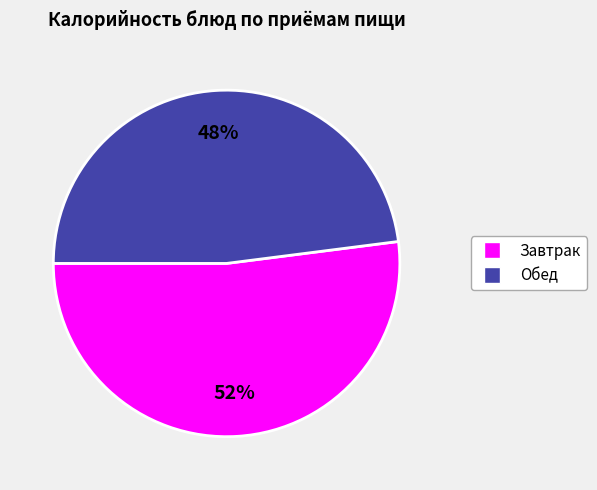

Between Обед and Завтрак, which is larger?

Завтрак